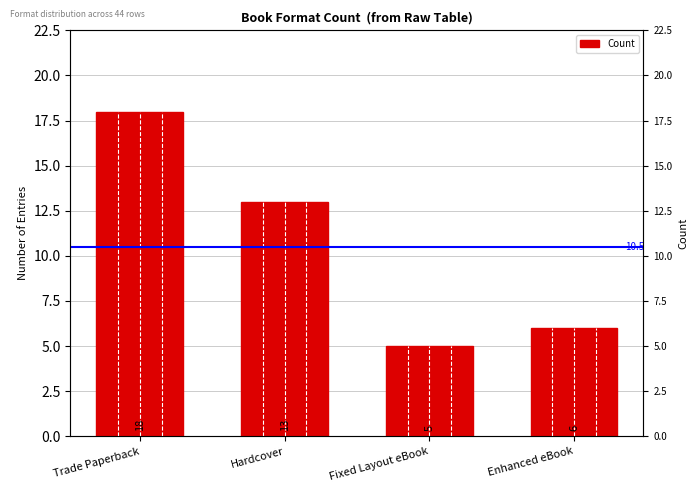

Rank the categories by value from highest to lowest.

Trade Paperback, Hardcover, Enhanced eBook, Fixed Layout eBook